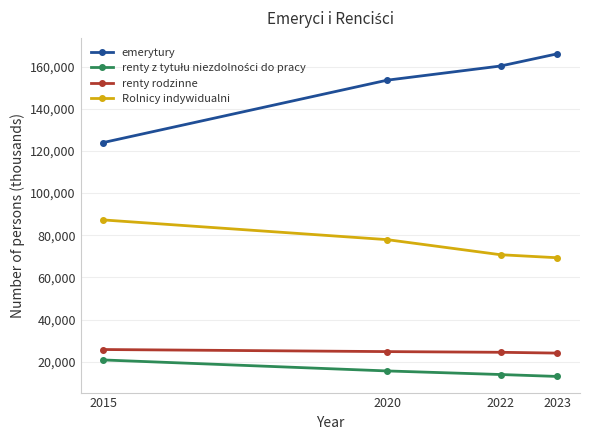

At which label does emerytury reach its minimum?

2015